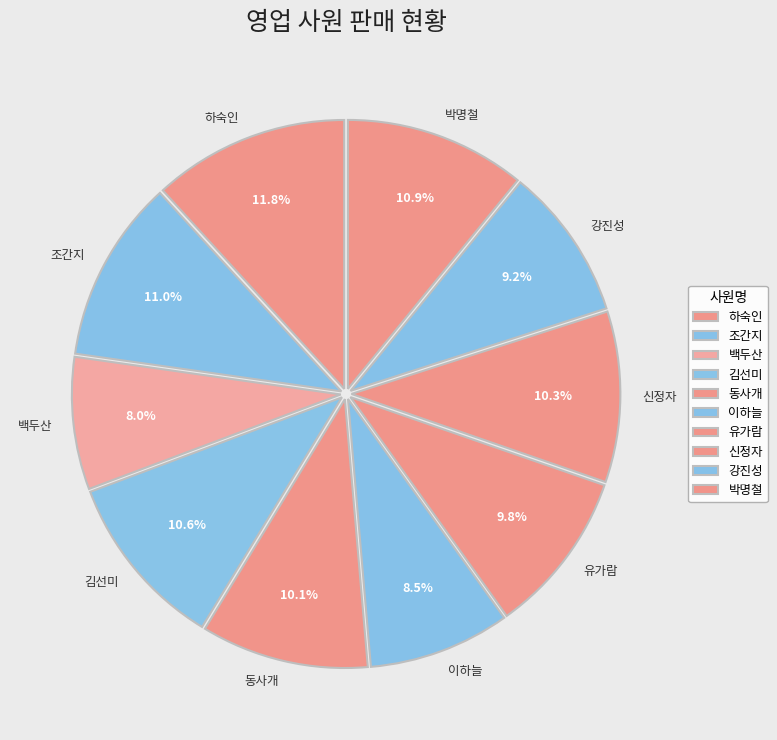

True or false: 강진성 accounts for 9% of the total.

True